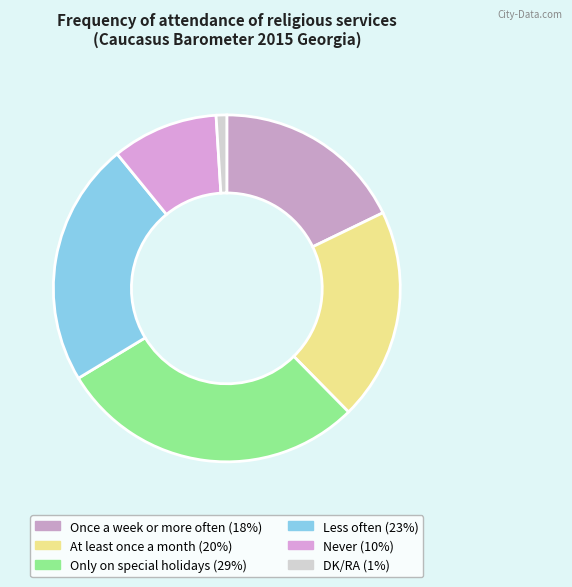

True or false: At least once a month accounts for 12% of the total.

False